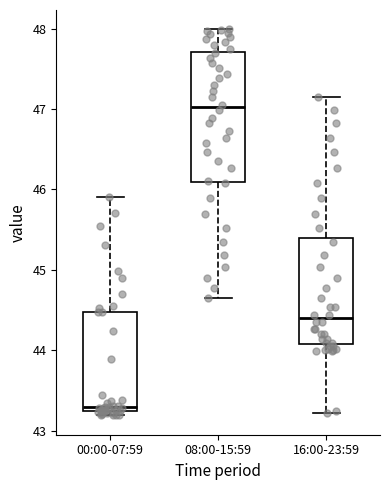

Reading left to right, read every box against the y-axis: the position of its median line, the range the box covers, and the ends of its whiskers. The values are not printed on the chart, so give them approximately, as read against the axis.

00:00-07:59: median 43.3, box 43.2 to 44.5, whiskers 43.2 (just below the box's lower edge) to 45.9
08:00-15:59: median 47.0, box 46.1 to 47.7, whiskers 44.7 to 48.0
16:00-23:59: median 44.4, box 44.1 to 45.4, whiskers 43.2 to 47.2